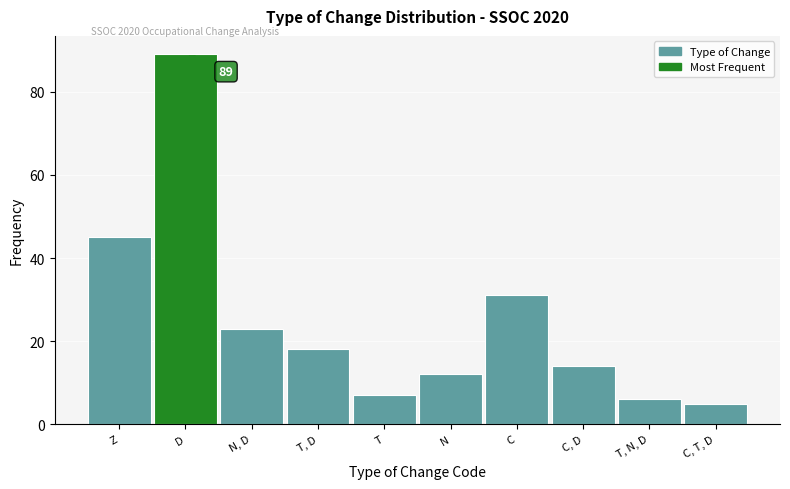

Reading right to left, transcribe all the data shown in this chart.

5	6	14	31	12	7	18	23	89	45